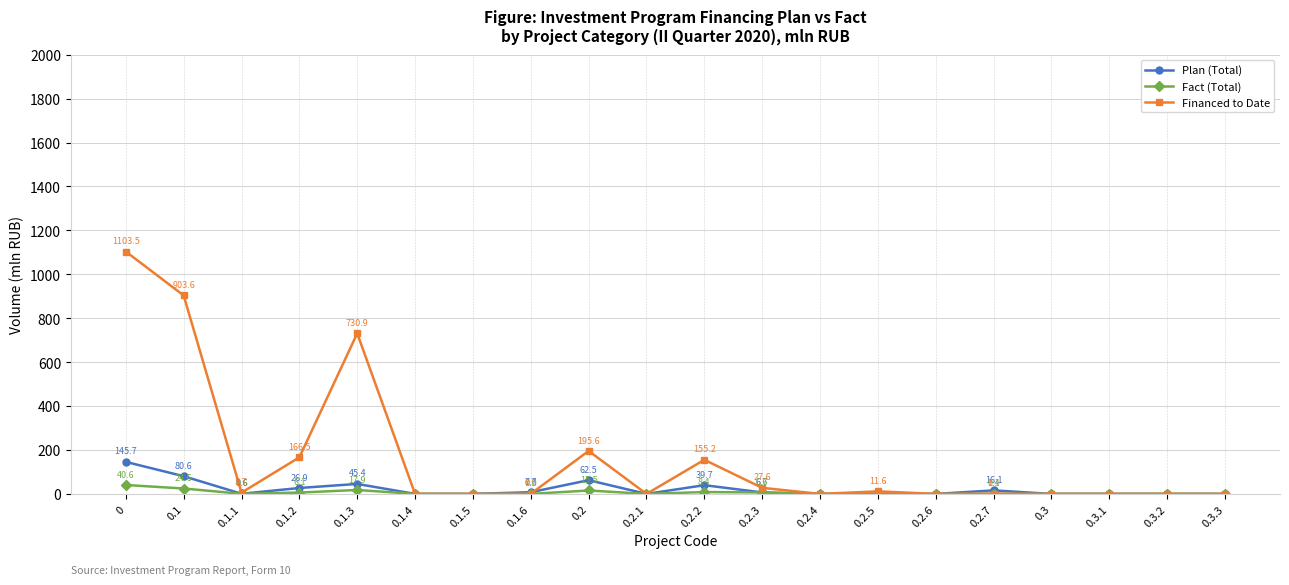

What is the value of the Fact (Total) point at the 5th from the left?

17.9